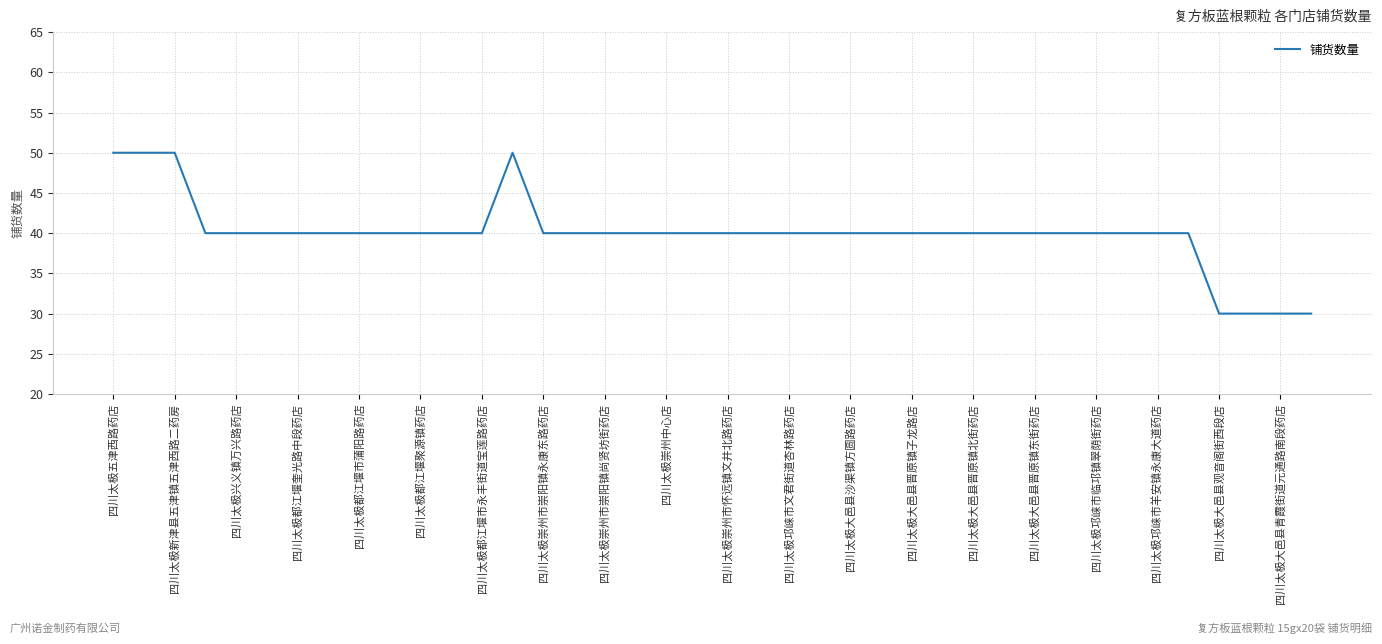

What is the minimum value shown in the chart?

30